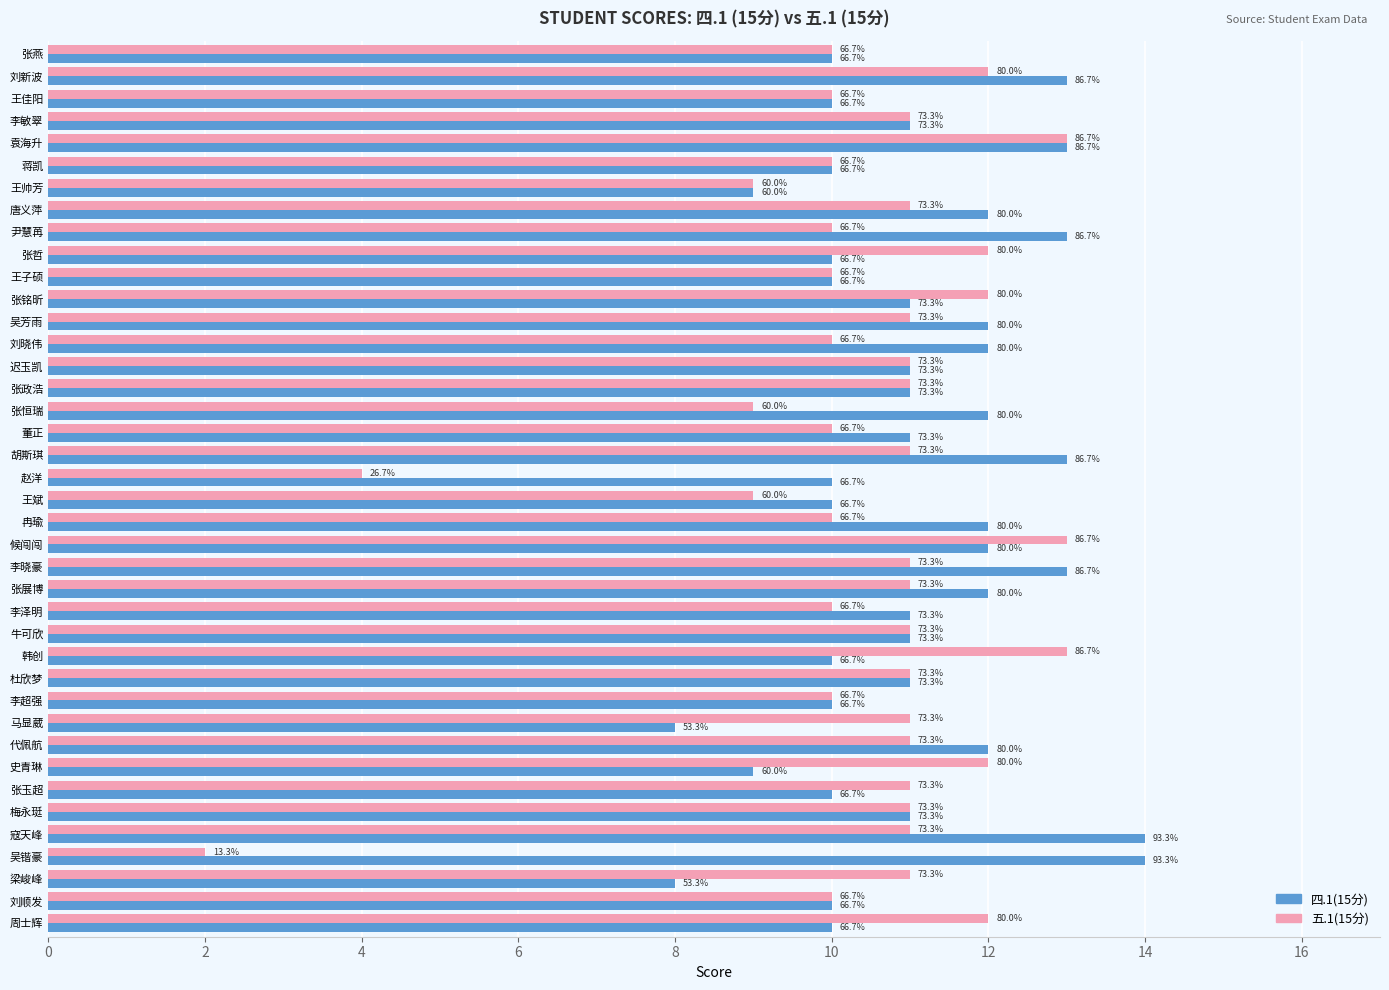

What are all the series names shown in the legend?

四.1(15分), 五.1(15分)